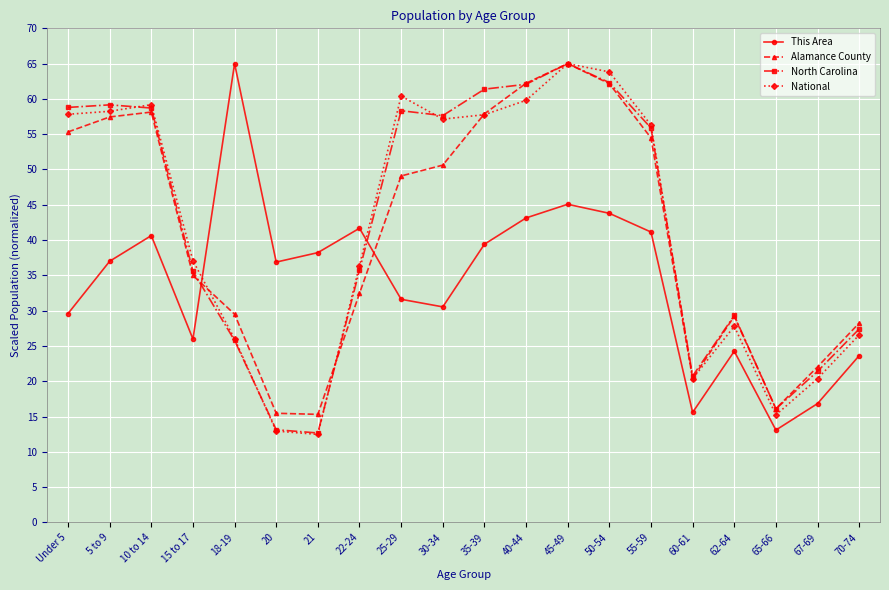

In Alamance County, how many points are lower than both neighbors (excluding endpoints)?

3